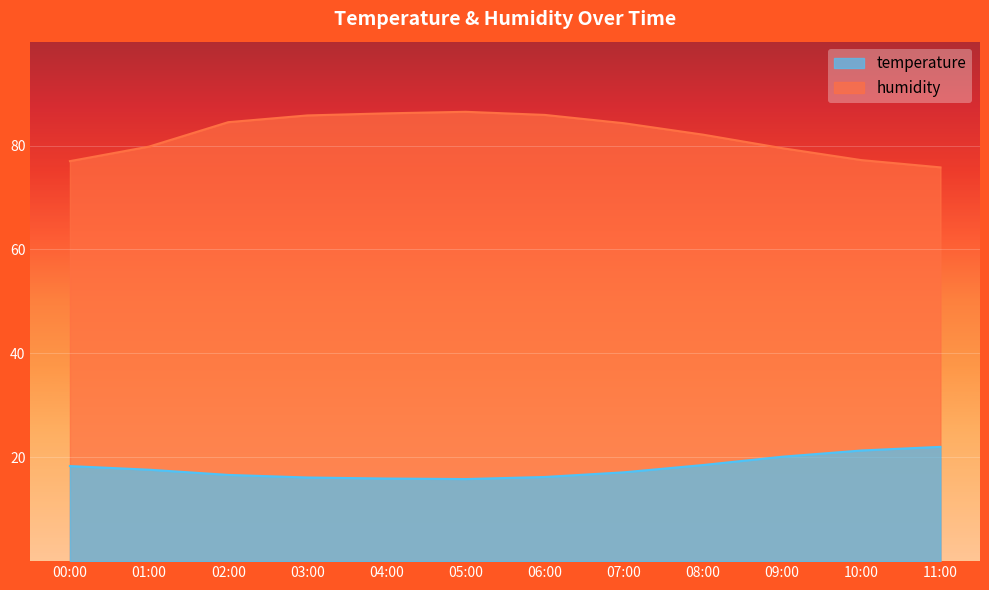

Which series has the largest total across all categories?

humidity